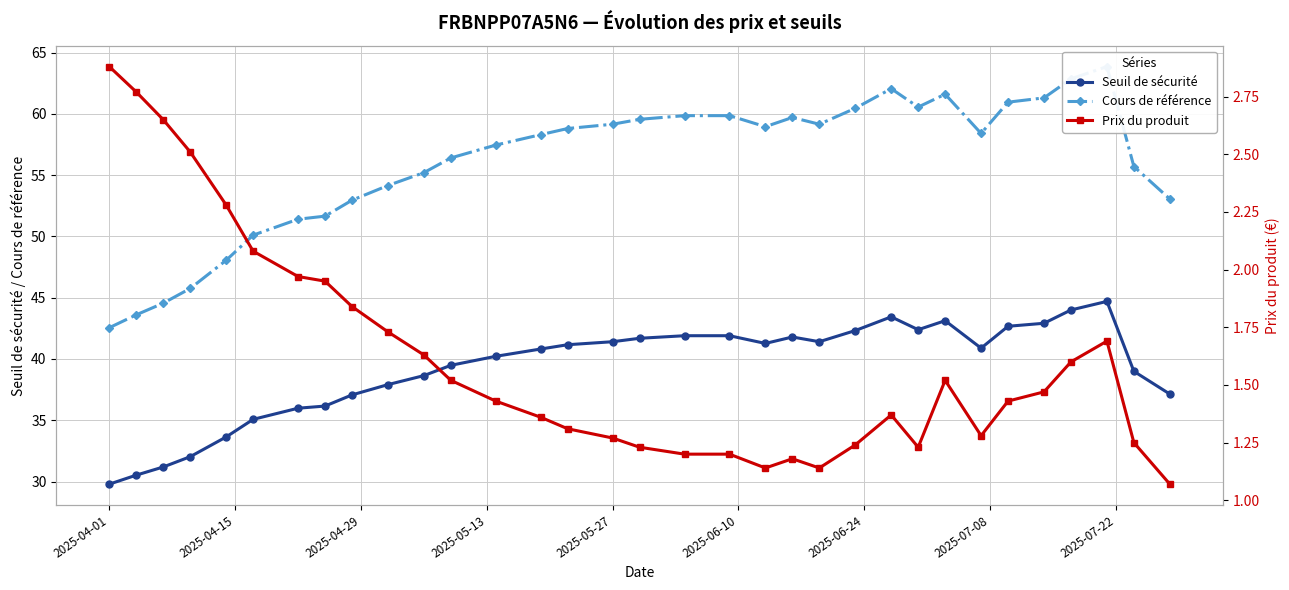

What is the maximum value for Seuil de sécurité?

44.7